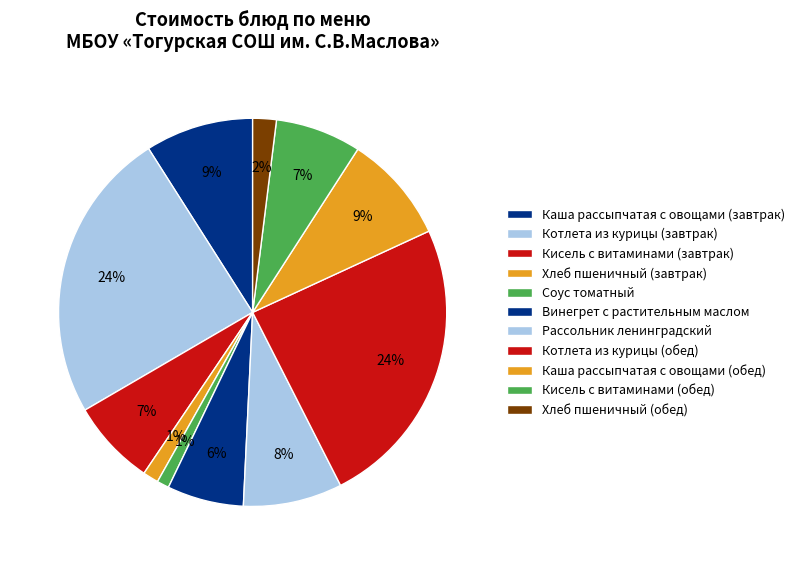

Is it true that Рассольник ленинградский is 8% of the pie?

True